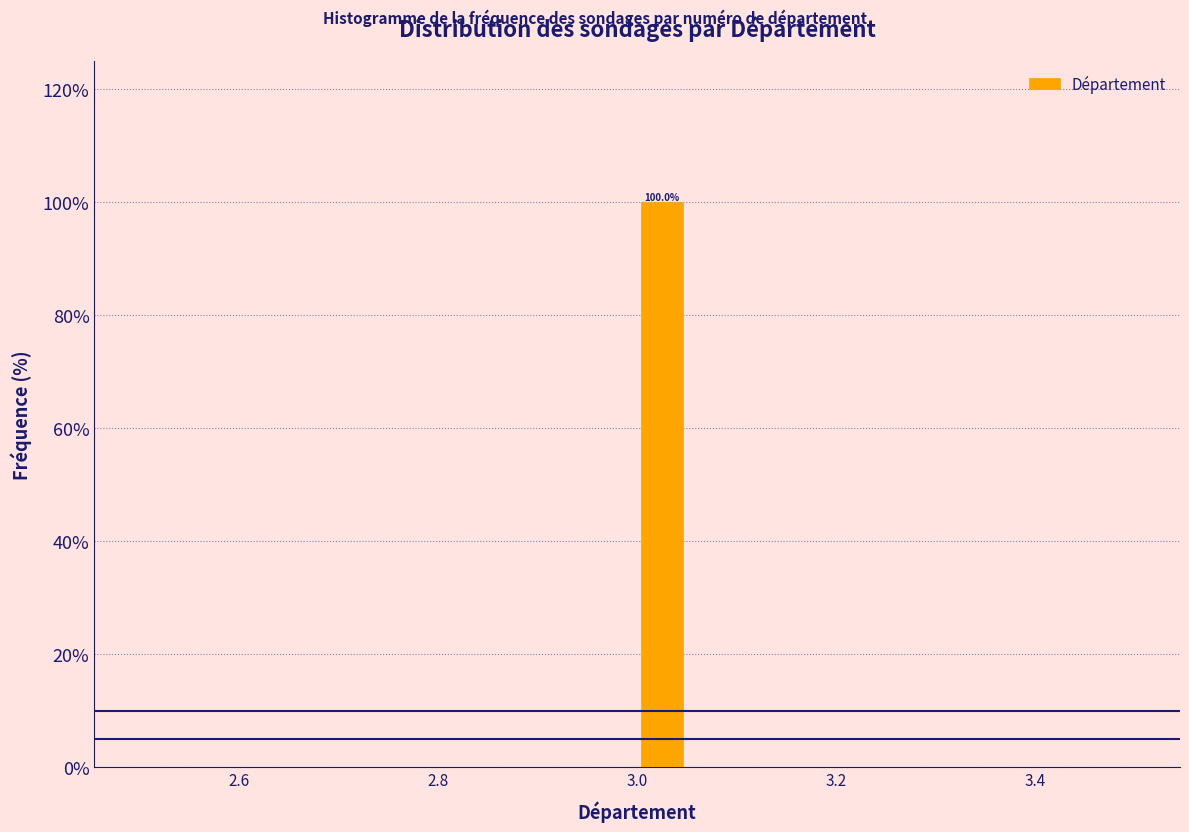

Read against the x-axis, roughly where is the centre of the tallest bar?

3.02